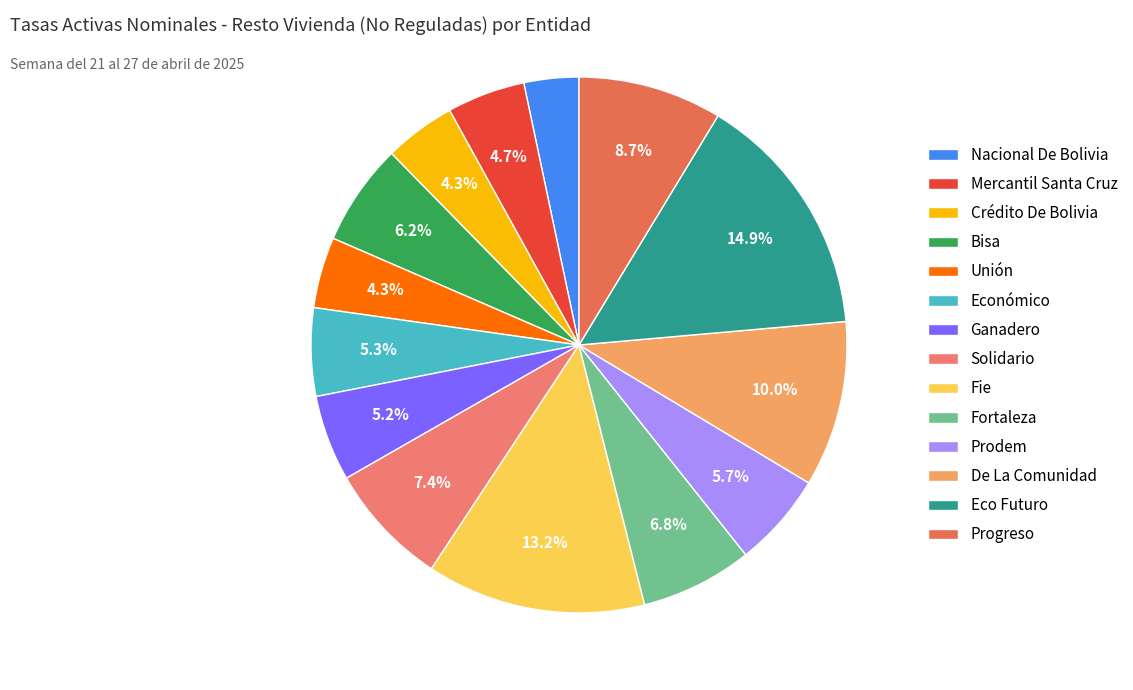

How many slices are in this pie chart?

14